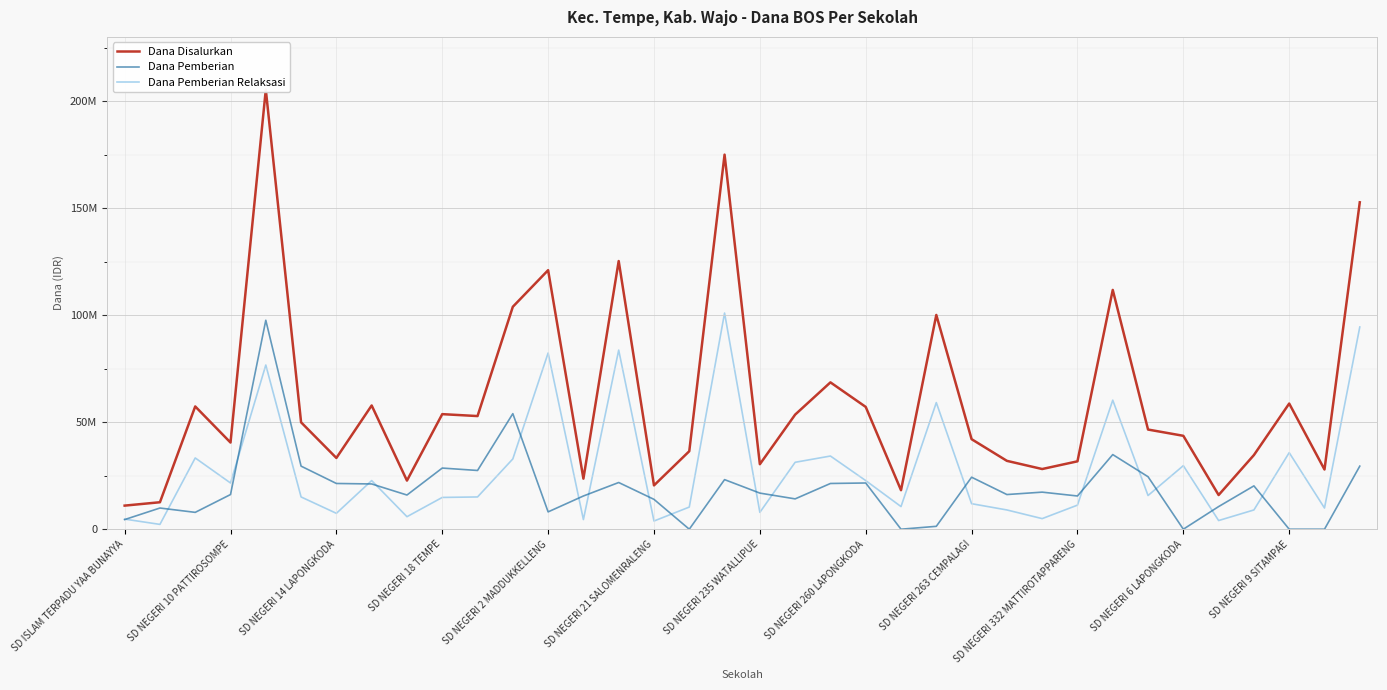

What is the difference between the second highest and minimum values in the Dana Pemberian series?

54000000